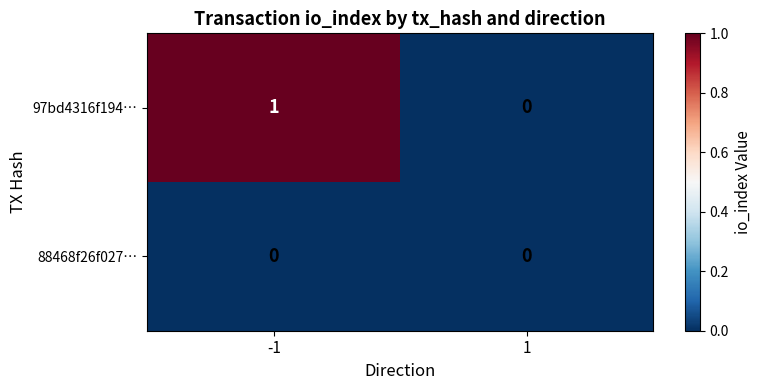

True or false: 97bd4316f194… has a value of 0 at 1.

True